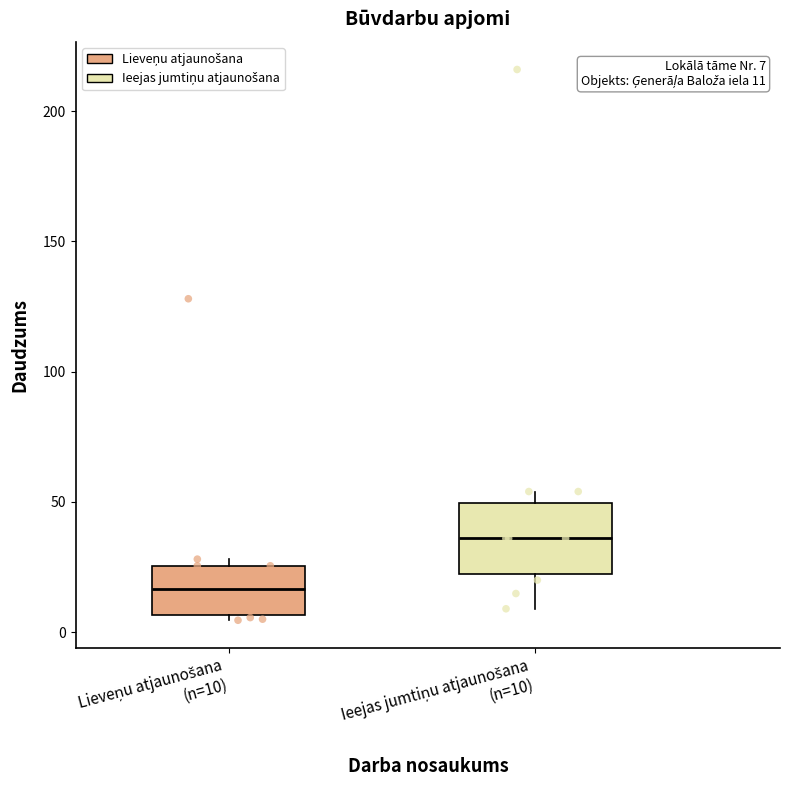

Comparing the boxes themselves (not the whiskers), which one is the tallest?

Ieejas jumtiņu atjaunošana (n=10)